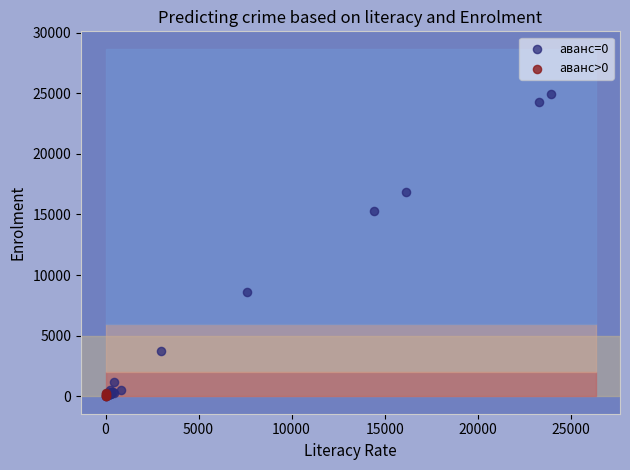

Which series reaches the maximum Y coordinate?

аванс=0